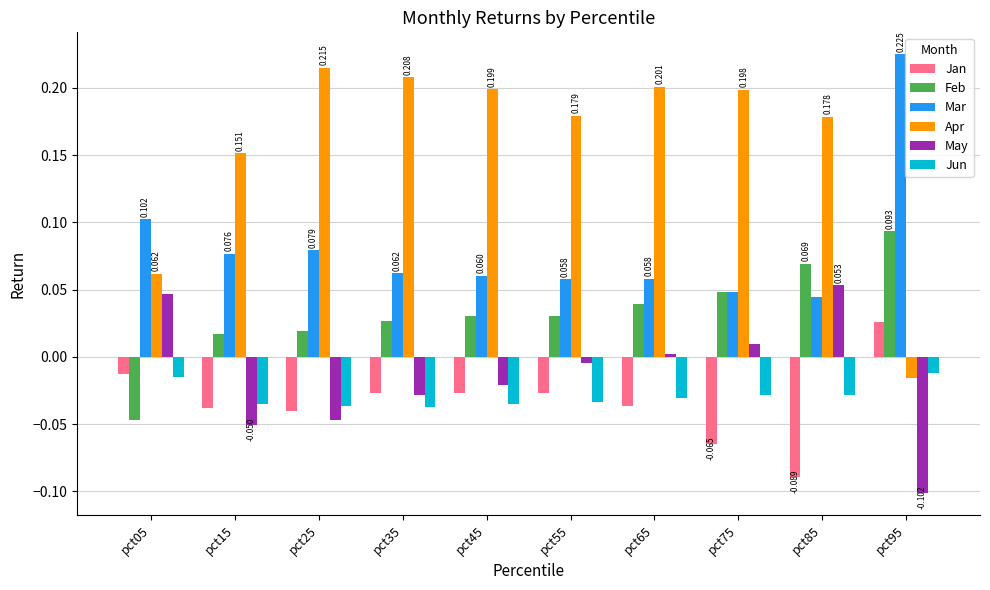

Which series changed the most between pct35 and pct95?

Apr